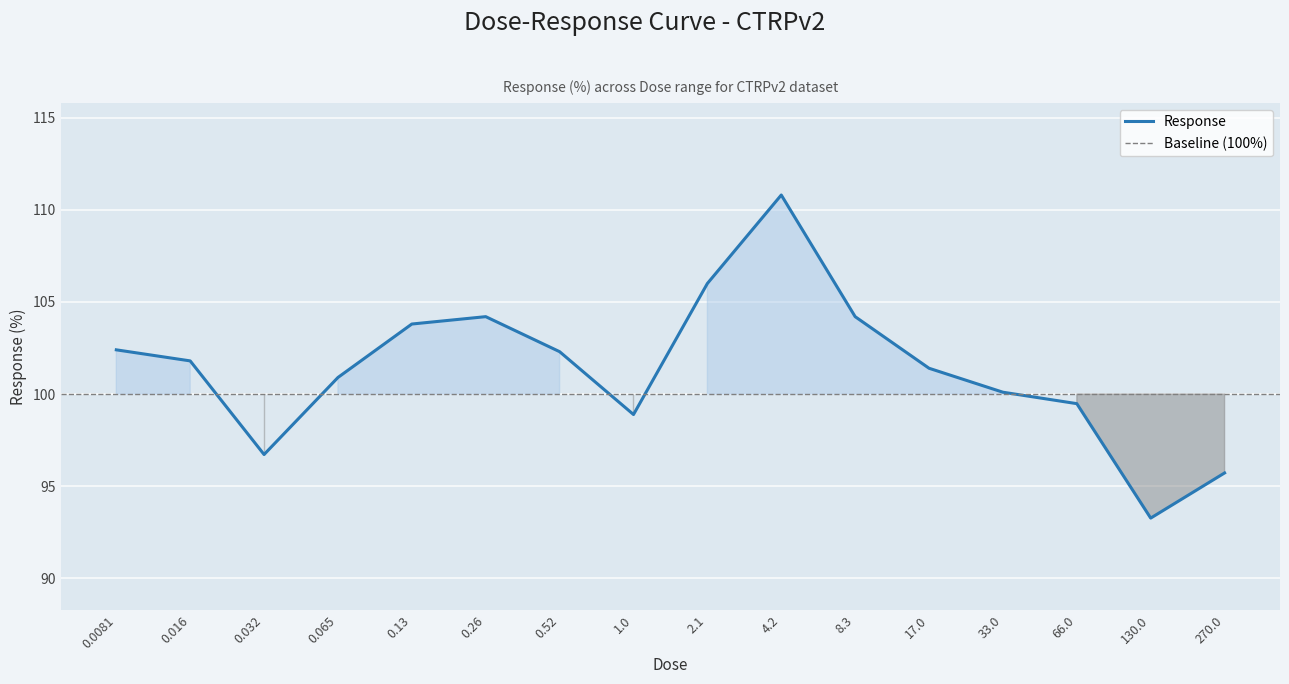

How many interior local peaks (higher than both neighbors) does the data have?

2